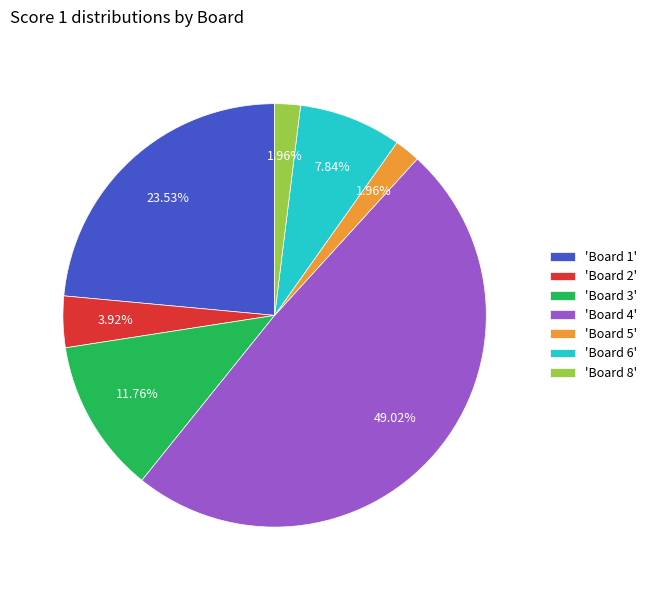

How many slices are in this pie chart?

7